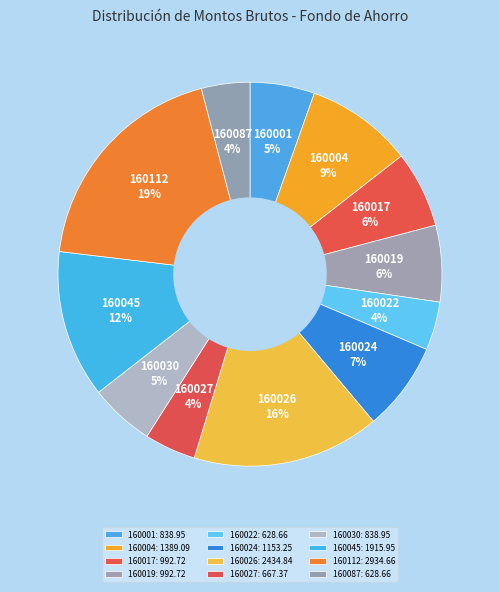

Does 160026 represent more than half of the total?

No